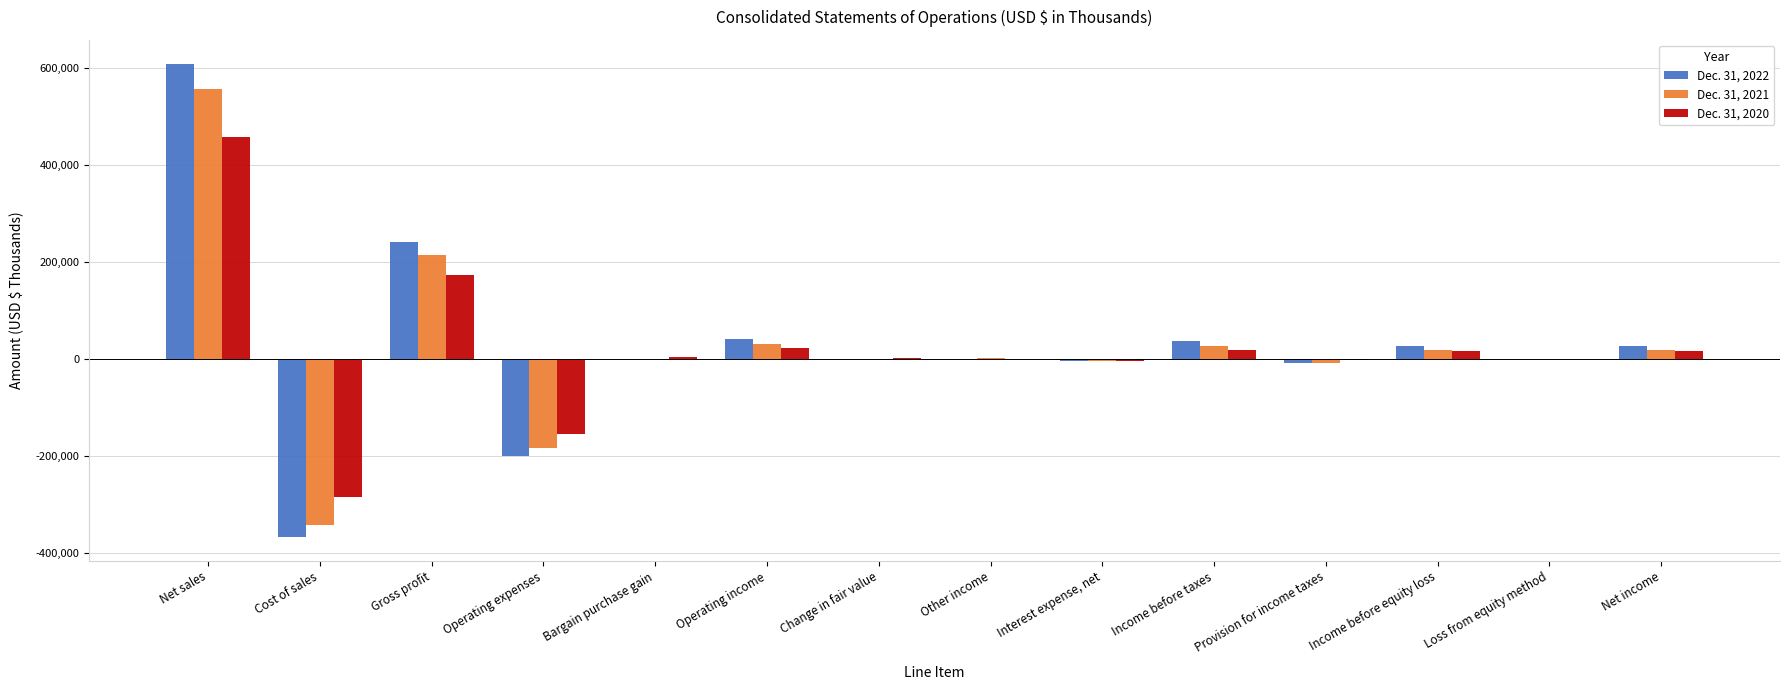

Which series changed the most between Net sales and Operating income?

Dec. 31, 2022